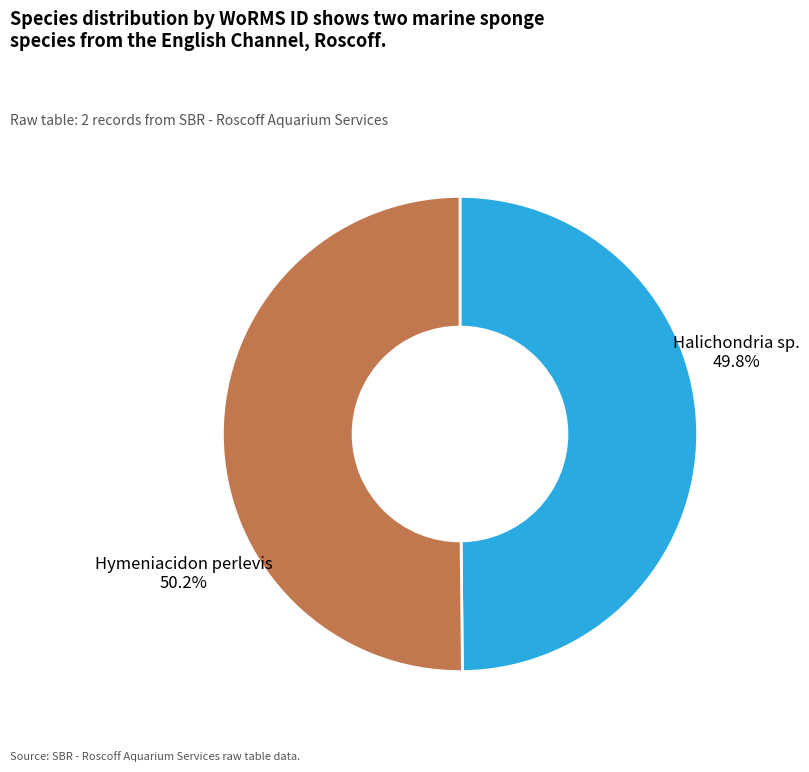

The Halichondria sp. slice represents 50% of the pie. True or false?

True